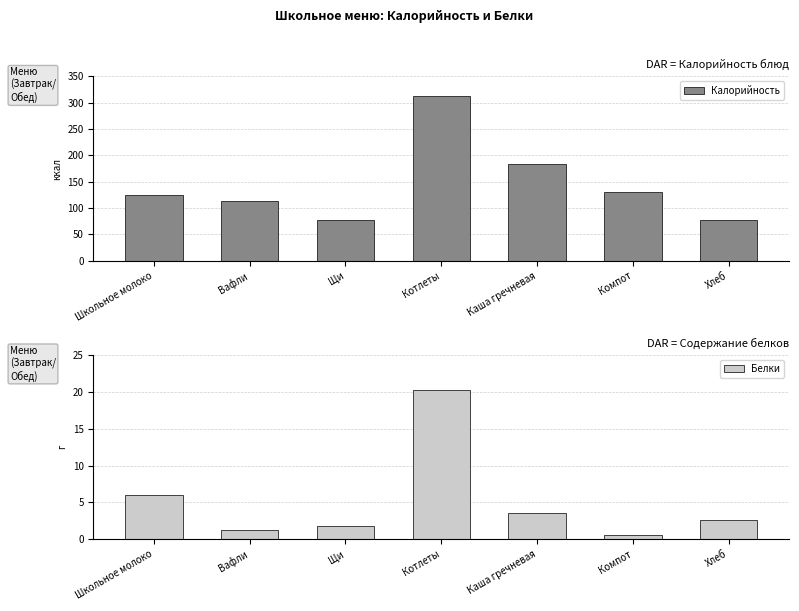

At which label is Белки closest to 10?

Школьное молоко